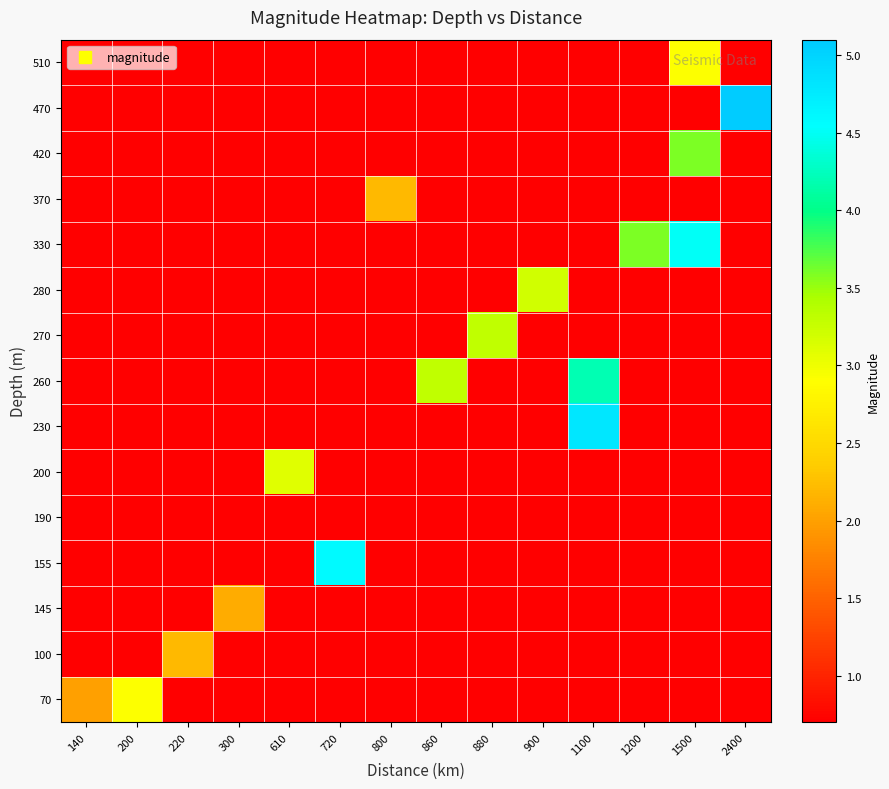

Reading left to right, transcribe all the data shown in this chart.

70: 140=2.0	200=2.9	220=0.7	300=0.7	610=0.7	720=0.7	800=0.7	860=0.7	880=0.7	900=0.7	1100=0.7	1200=0.7	1500=0.7	2400=0.7
100: 140=0.7	200=0.7	220=2.2	300=0.7	610=0.7	720=0.7	800=0.7	860=0.7	880=0.7	900=0.7	1100=0.7	1200=0.7	1500=0.7	2400=0.7
145: 140=0.7	200=0.7	220=0.7	300=2.1	610=0.7	720=0.7	800=0.7	860=0.7	880=0.7	900=0.7	1100=0.7	1200=0.7	1500=0.7	2400=0.7
155: 140=0.7	200=0.7	220=0.7	300=0.7	610=0.7	720=4.6	800=0.7	860=0.7	880=0.7	900=0.7	1100=0.7	1200=0.7	1500=0.7	2400=0.7
190: 140=0.7	200=0.7	220=0.7	300=0.7	610=0.7	720=0.7	800=0.7	860=0.7	880=0.7	900=0.7	1100=0.7	1200=0.7	1500=0.7	2400=0.7
200: 140=0.7	200=0.7	220=0.7	300=0.7	610=3.1	720=0.7	800=0.7	860=0.7	880=0.7	900=0.7	1100=0.7	1200=0.7	1500=0.7	2400=0.7
230: 140=0.7	200=0.7	220=0.7	300=0.7	610=0.7	720=0.7	800=0.7	860=0.7	880=0.7	900=0.7	1100=4.8	1200=0.7	1500=0.7	2400=0.7
260: 140=0.7	200=0.7	220=0.7	300=0.7	610=0.7	720=0.7	800=0.7	860=3.3	880=0.7	900=0.7	1100=4.2	1200=0.7	1500=0.7	2400=0.7
270: 140=0.7	200=0.7	220=0.7	300=0.7	610=0.7	720=0.7	800=0.7	860=0.7	880=3.3	900=0.7	1100=0.7	1200=0.7	1500=0.7	2400=0.7
280: 140=0.7	200=0.7	220=0.7	300=0.7	610=0.7	720=0.7	800=0.7	860=0.7	880=0.7	900=3.2	1100=0.7	1200=0.7	1500=0.7	2400=0.7
330: 140=0.7	200=0.7	220=0.7	300=0.7	610=0.7	720=0.7	800=0.7	860=0.7	880=0.7	900=0.7	1100=0.7	1200=3.6	1500=4.5	2400=0.7
370: 140=0.7	200=0.7	220=0.7	300=0.7	610=0.7	720=0.7	800=2.2	860=0.7	880=0.7	900=0.7	1100=0.7	1200=0.7	1500=0.7	2400=0.7
420: 140=0.7	200=0.7	220=0.7	300=0.7	610=0.7	720=0.7	800=0.7	860=0.7	880=0.7	900=0.7	1100=0.7	1200=0.7	1500=3.6	2400=0.7
470: 140=0.7	200=0.7	220=0.7	300=0.7	610=0.7	720=0.7	800=0.7	860=0.7	880=0.7	900=0.7	1100=0.7	1200=0.7	1500=0.7	2400=5.1
510: 140=0.7	200=0.7	220=0.7	300=0.7	610=0.7	720=0.7	800=0.7	860=0.7	880=0.7	900=0.7	1100=0.7	1200=0.7	1500=2.9	2400=0.7